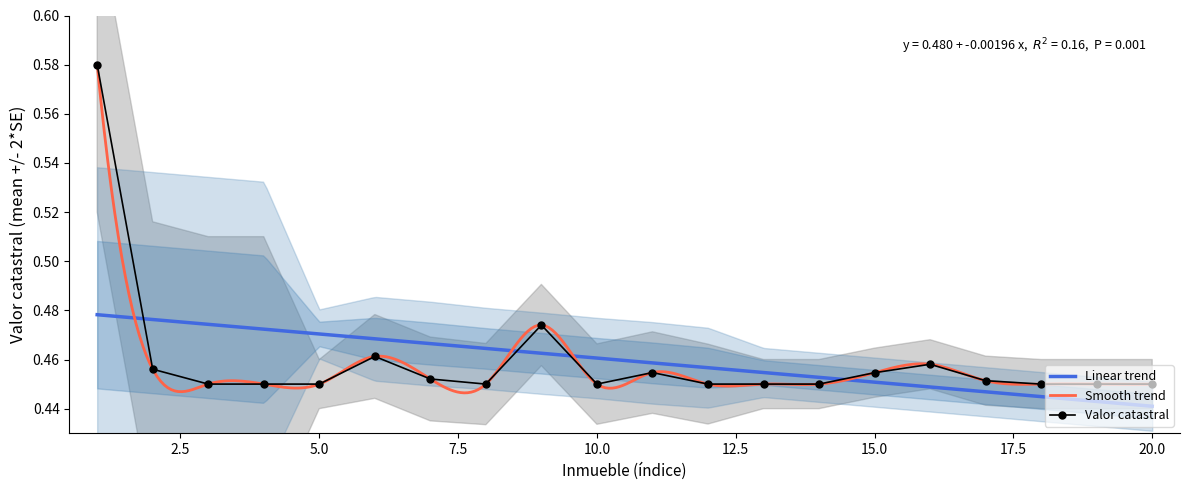

At which category does the data reach its first local valley?

8